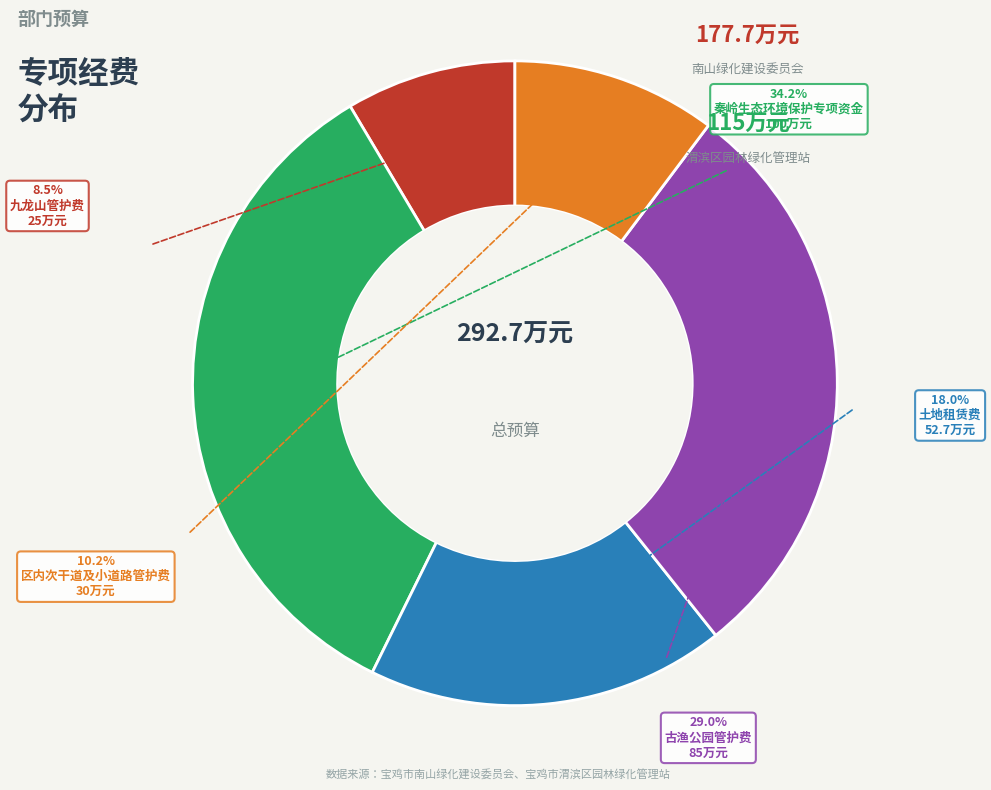

What percentage is NOT represented by 古渔公园管护费?

71.0%